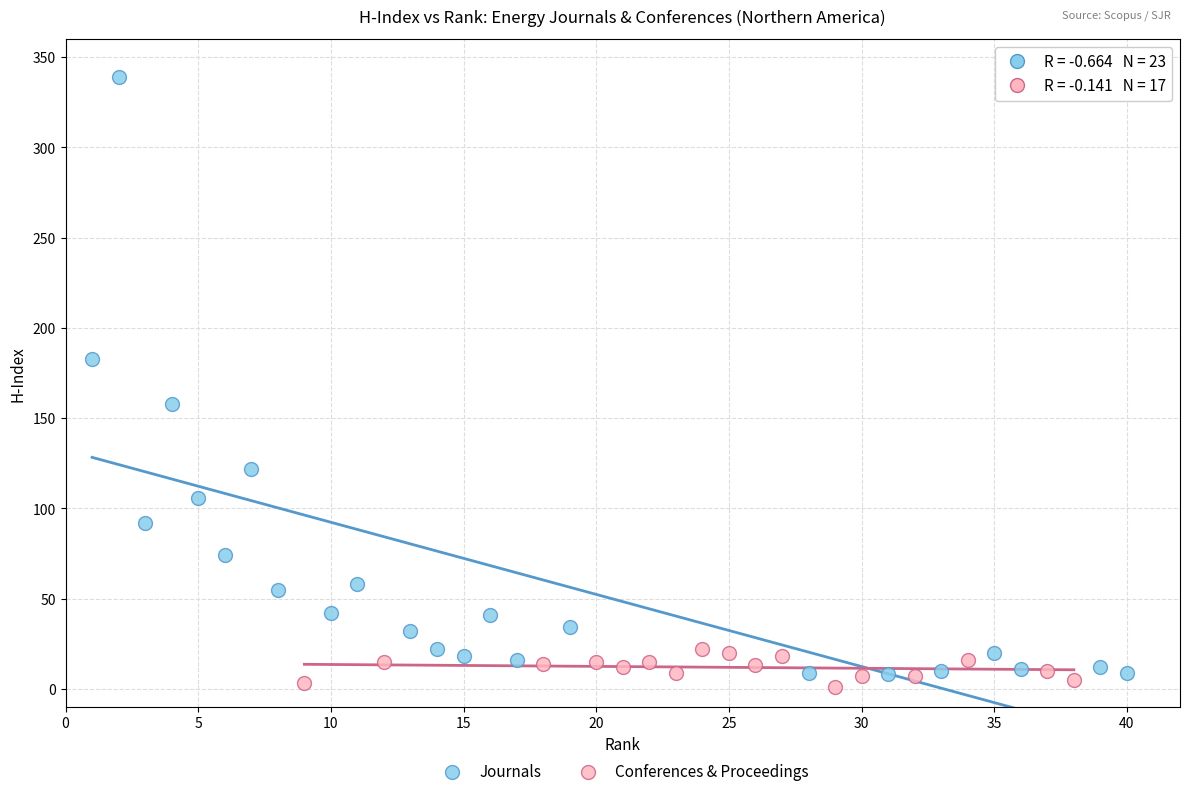

Which series reaches the minimum Y coordinate?

Conferences & Proceedings